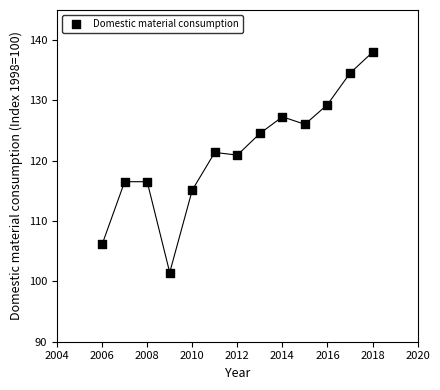

What is the range of X values (max minus min)?

12.0